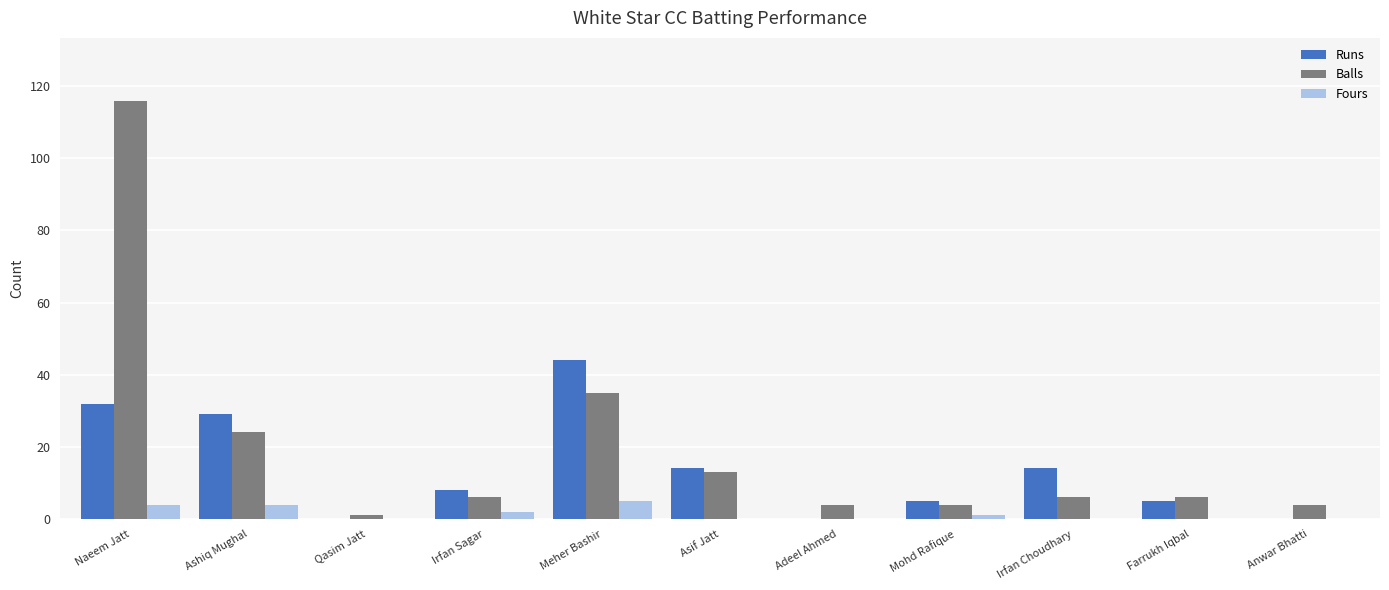

Reading left to right, list all the values displayed in this chart.

Runs: Naeem Jatt=32	Ashiq Mughal=29	Qasim Jatt=0	Irfan Sagar=8	Meher Bashir=44	Asif Jatt=14	Adeel Ahmed=0	Mohd Rafique=5	Irfan Choudhary=14	Farrukh Iqbal=5	Anwar Bhatti=0
Balls: Naeem Jatt=116	Ashiq Mughal=24	Qasim Jatt=1	Irfan Sagar=6	Meher Bashir=35	Asif Jatt=13	Adeel Ahmed=4	Mohd Rafique=4	Irfan Choudhary=6	Farrukh Iqbal=6	Anwar Bhatti=4
Fours: Naeem Jatt=4	Ashiq Mughal=4	Qasim Jatt=0	Irfan Sagar=2	Meher Bashir=5	Asif Jatt=0	Adeel Ahmed=0	Mohd Rafique=1	Irfan Choudhary=0	Farrukh Iqbal=0	Anwar Bhatti=0